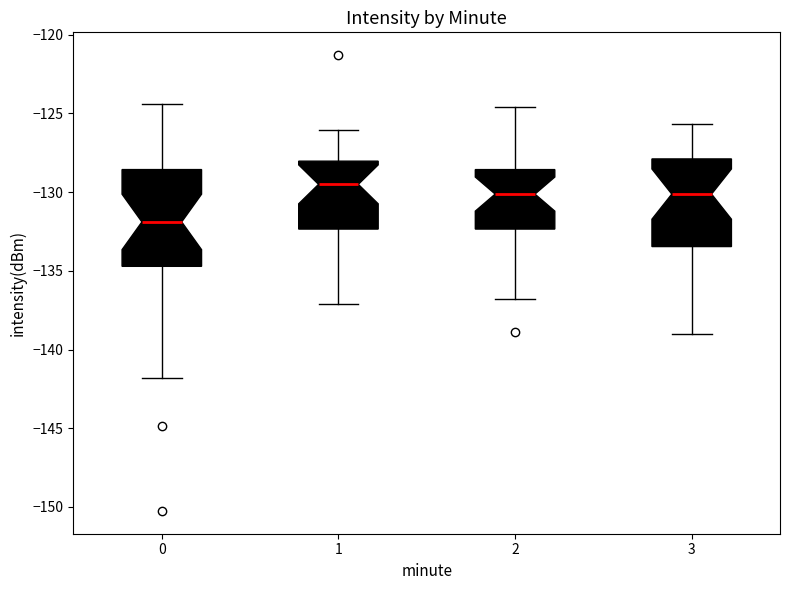

Which box is the tallest, from its lower edge to its upper edge?

0